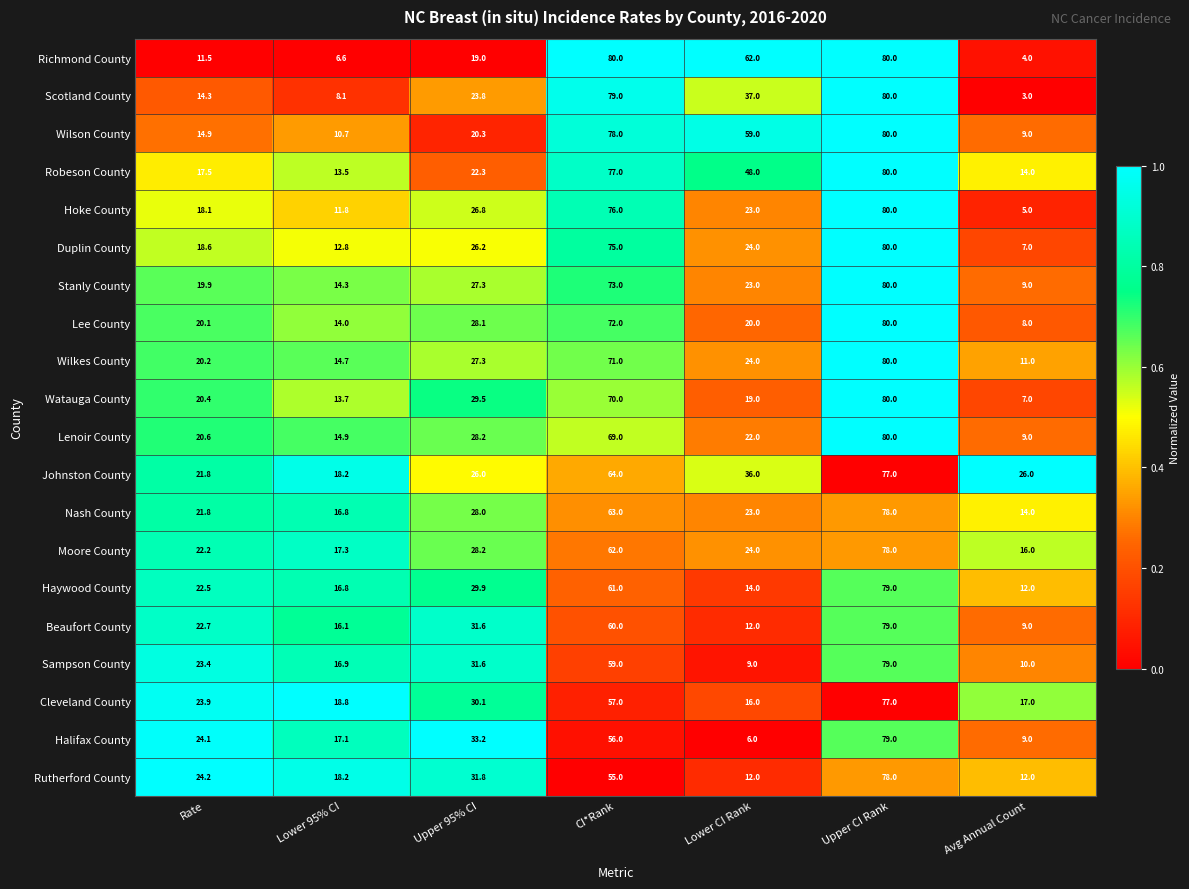

Which series has the largest total across all categories?

Robeson County